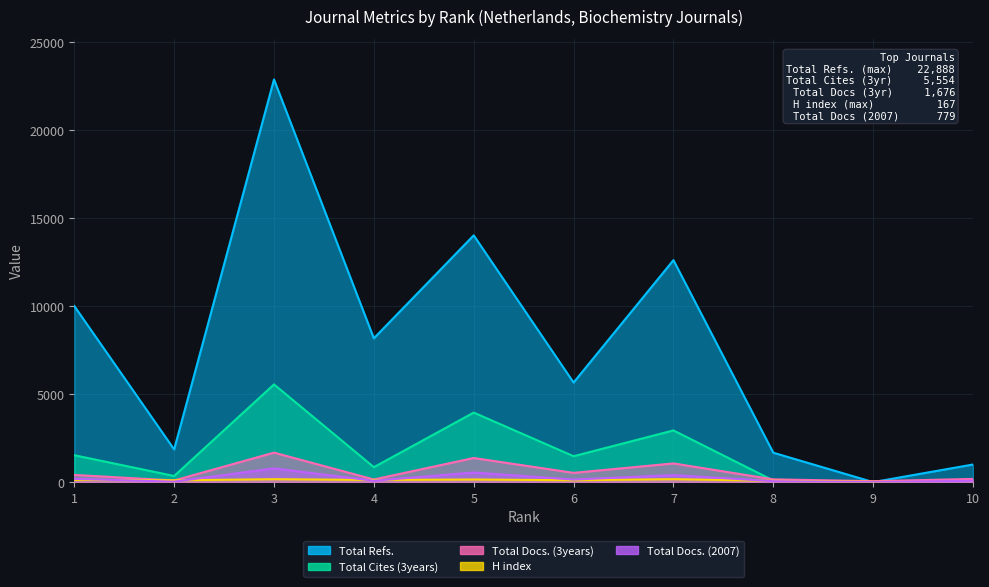

What is the average value of the Total Cites (3years) series?

1676